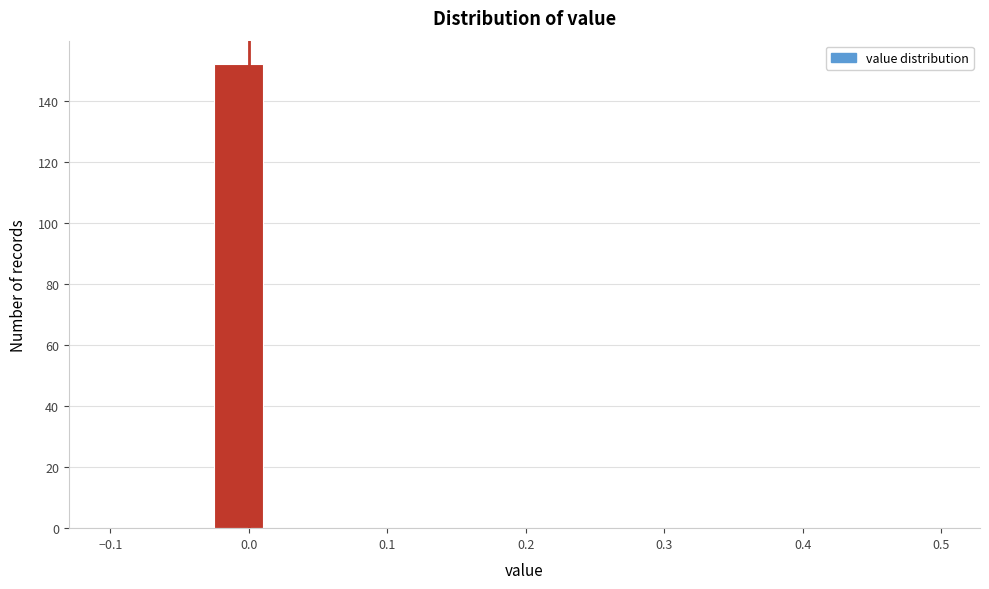

Read against the x-axis, roughly where is the centre of the tallest bar?

-0.01